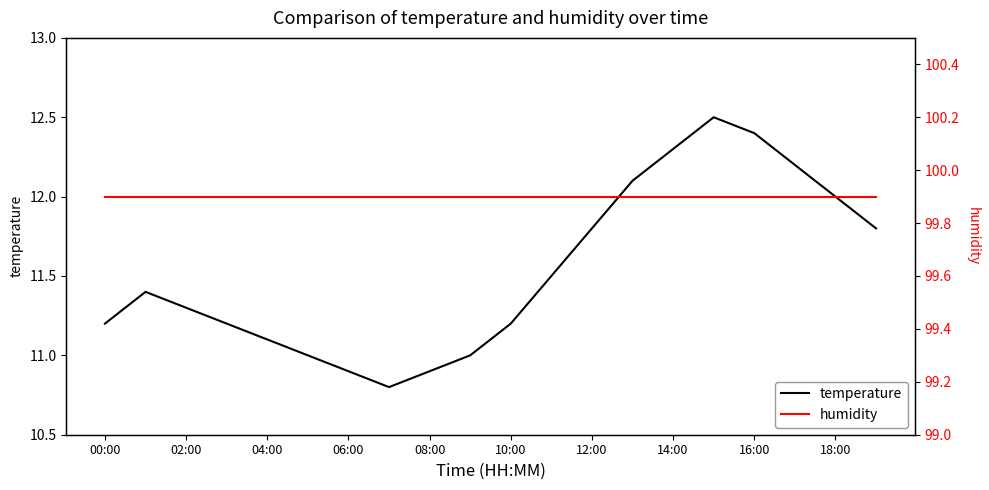

In temperature, how many points are higher than both neighbors (excluding endpoints)?

2